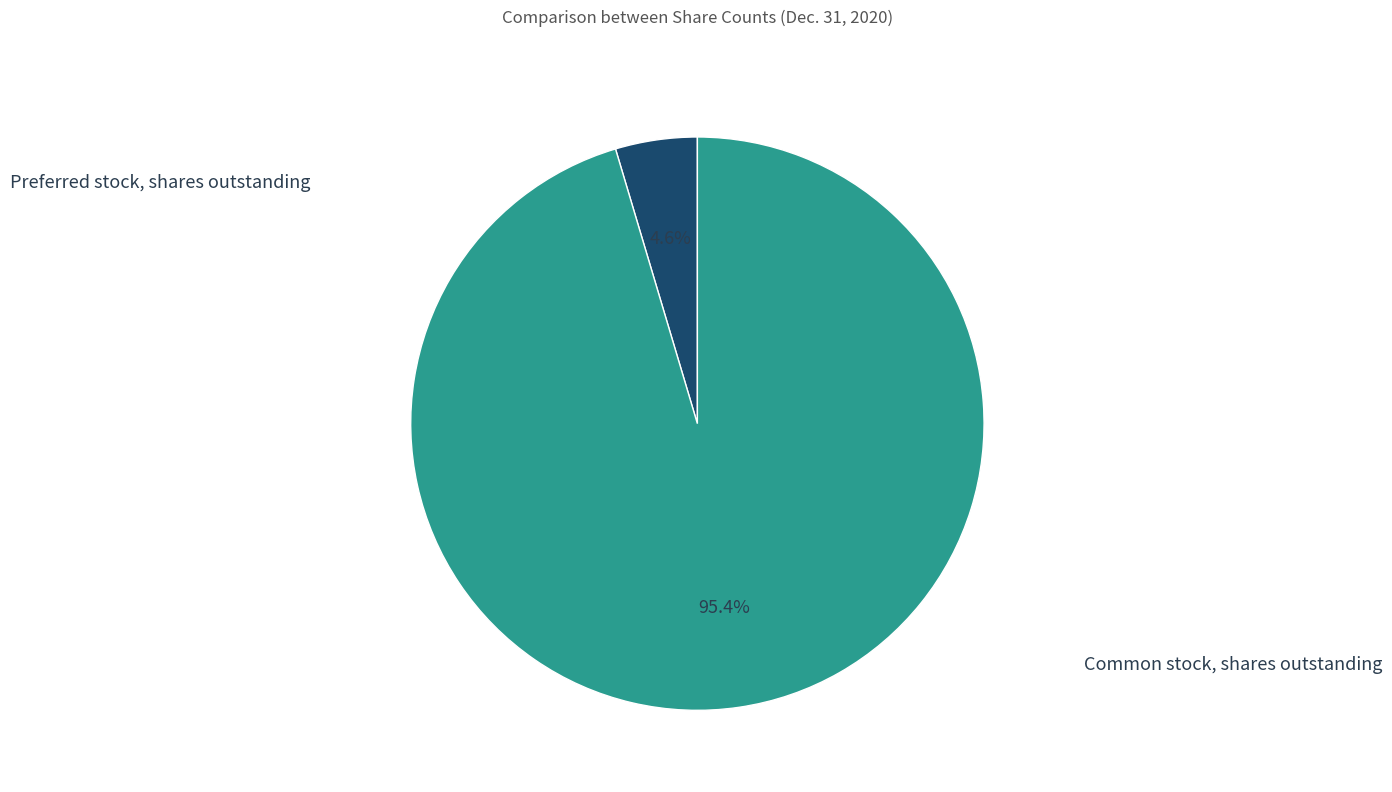

What is the largest slice in the pie chart?

Common stock, shares outstanding